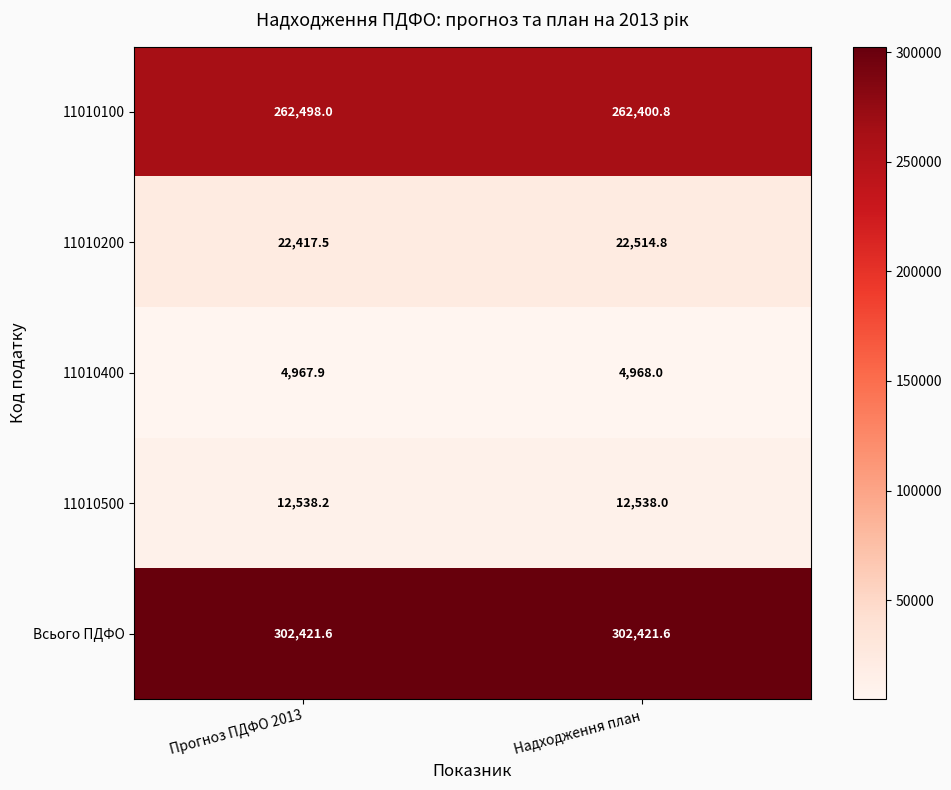

Reading right to left, extract all data points from this chart.

11010100: 262400.8	262498.0
11010200: 22514.8	22417.5
11010400: 4968.0	4967.9
11010500: 12538.0	12538.2
Всього ПДФО: 302421.6	302421.6